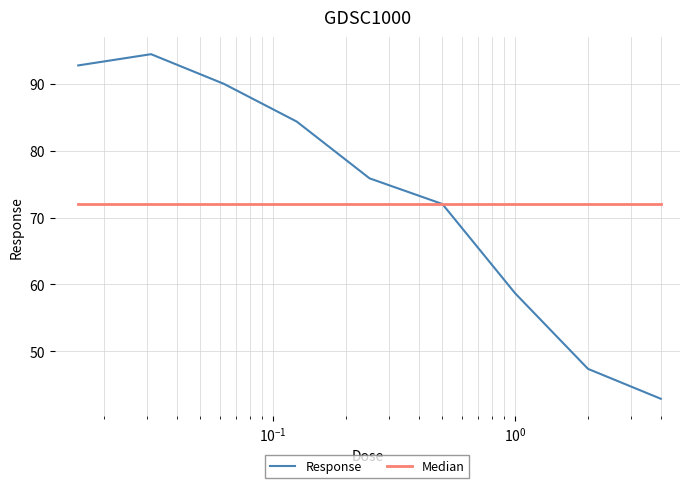

What is the minimum value shown in the chart?

42.9